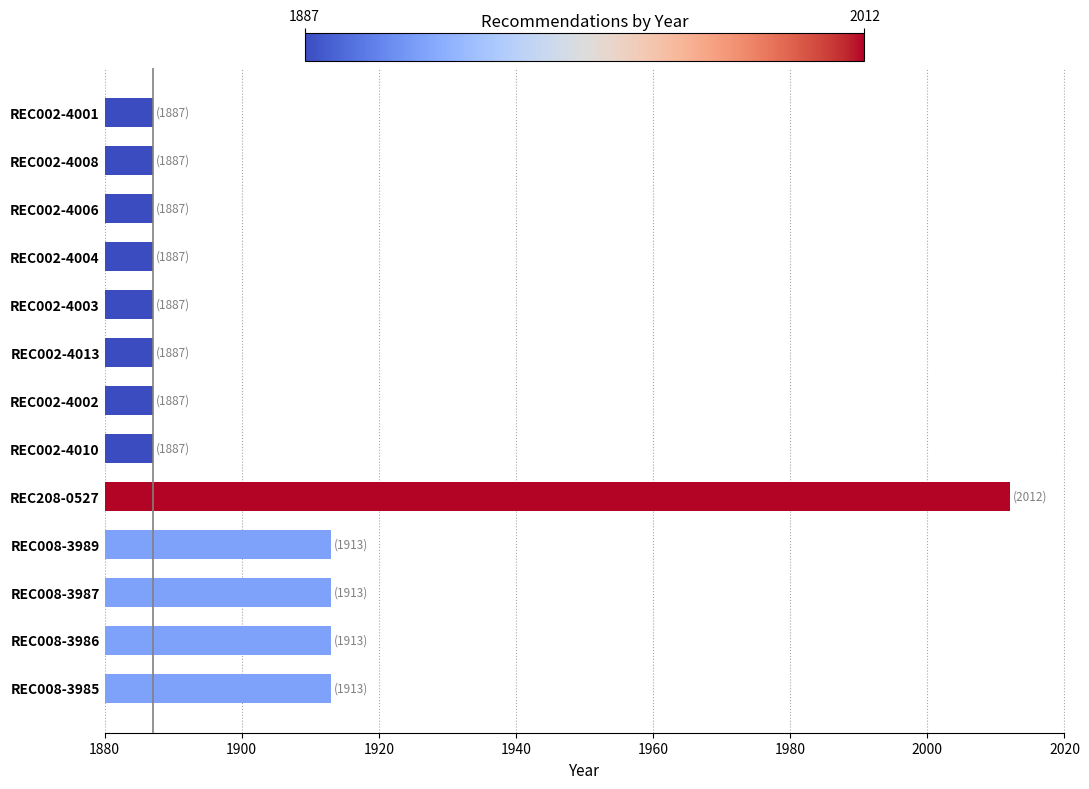

What is the ratio of the value at REC002-4013 to the value at REC002-4003?

1.0